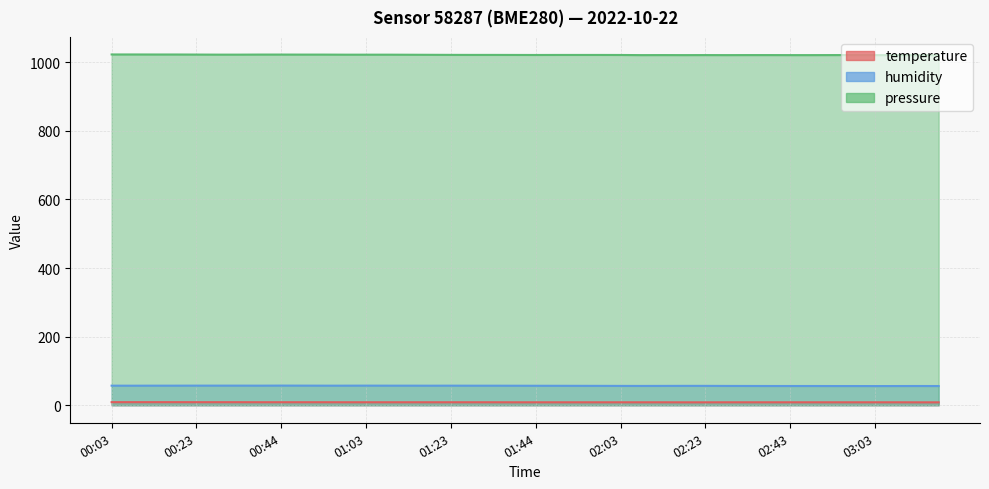

At which label does humidity reach its minimum?

03:03